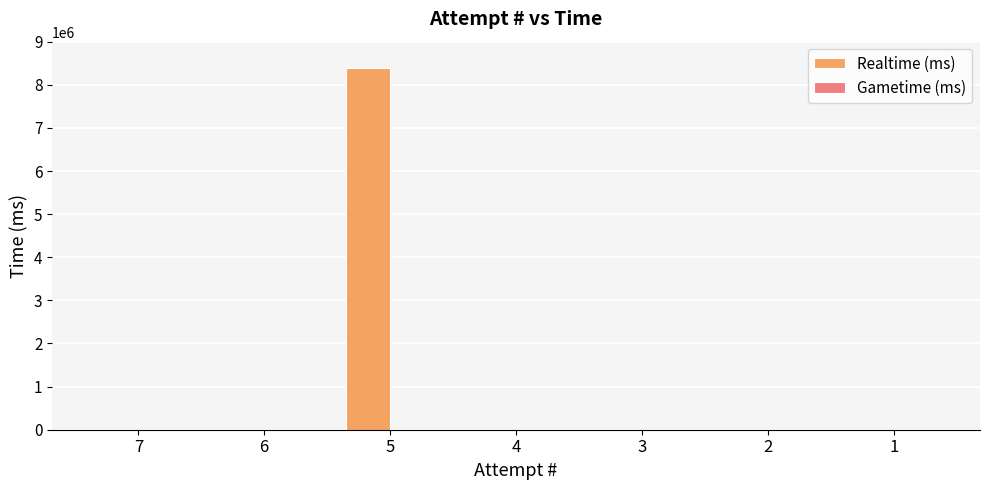

Is it true that the value at 7 is 0?

True